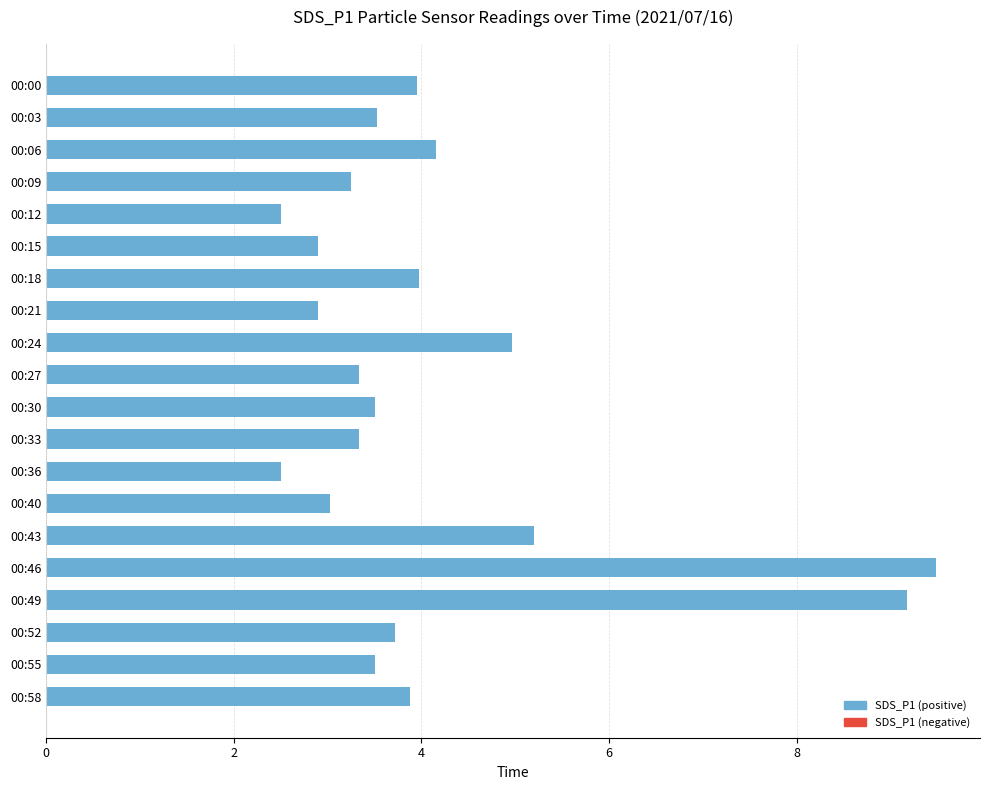

What is the ratio of the value at 00:33 to the value at 00:06?

0.8